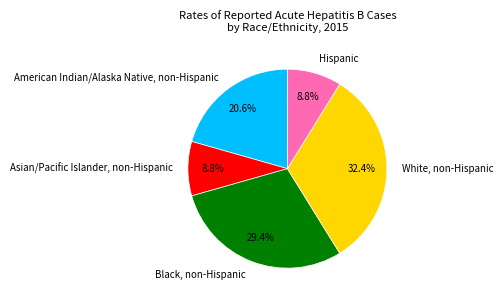

Combined, what portion of the pie is Hispanic and Black, non-Hispanic?

38.2%